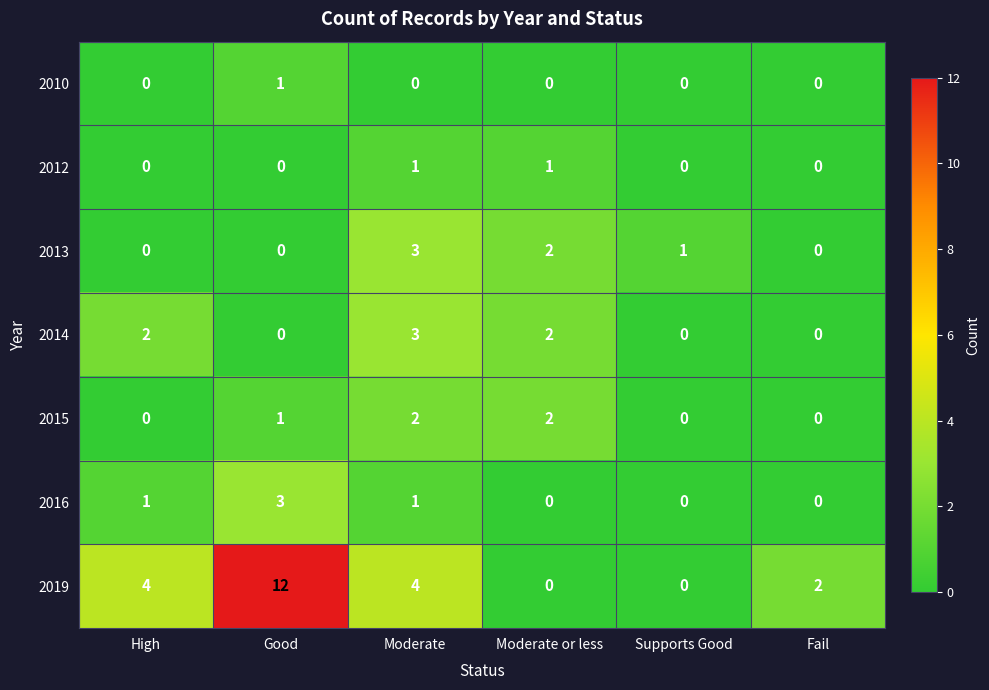

What is the sum of the 2019 values at Supports Good and Moderate?

4